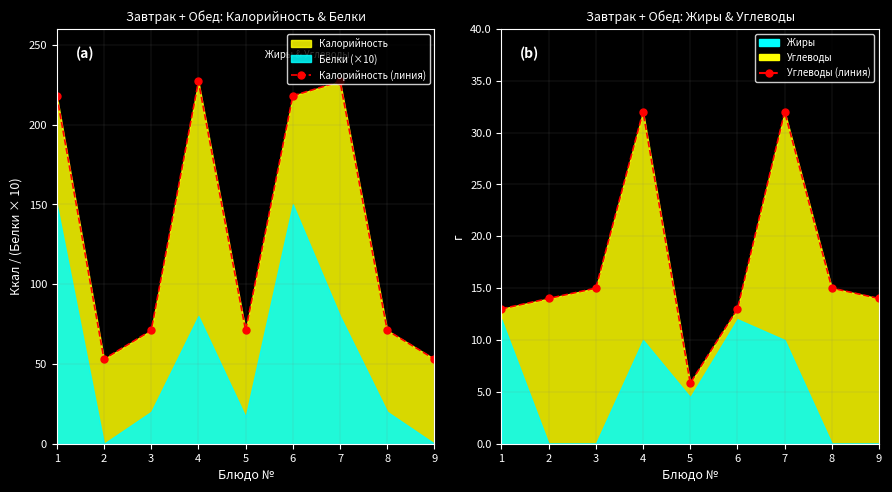

The value of Калорийность (линия) at 3 is 71.0. True or false?

True